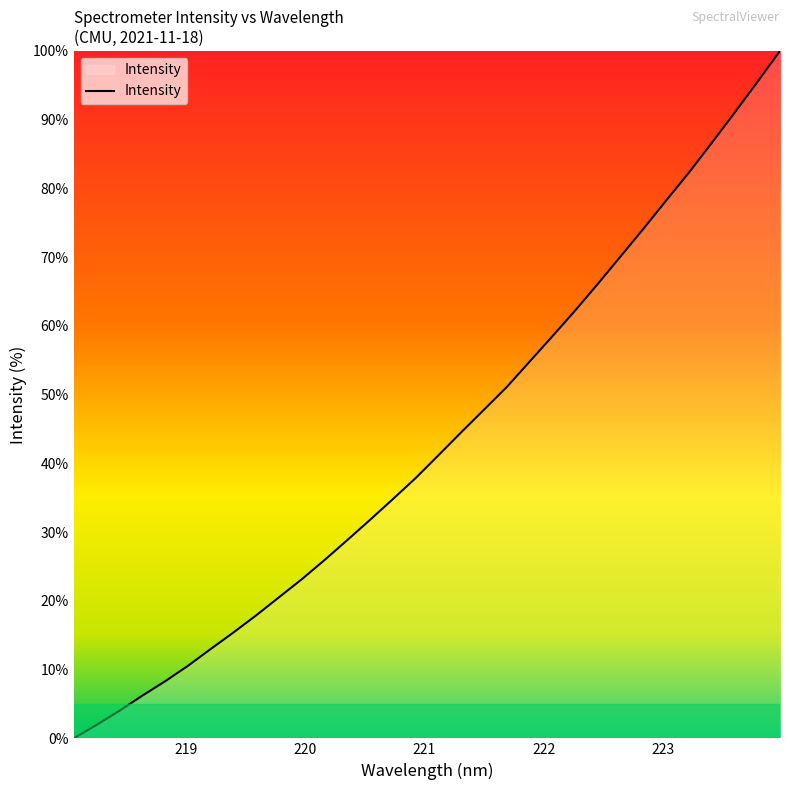

What is the maximum value shown in the chart?

100.0